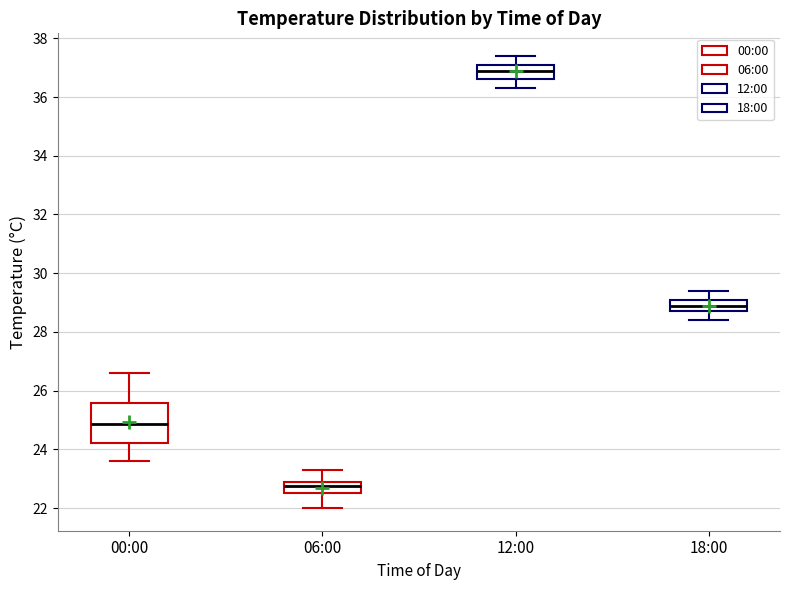

Where does the upper whisker of the box for 18:00 end on the y-axis? The values are not printed on the chart, so give them approximately, as read against the axis.

29.4